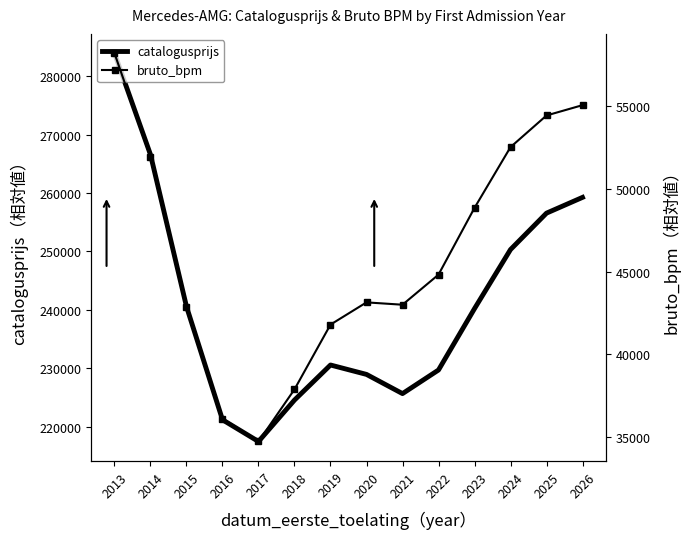

What is the difference between the catalogusprijs values at 2023 and 2018?

15652